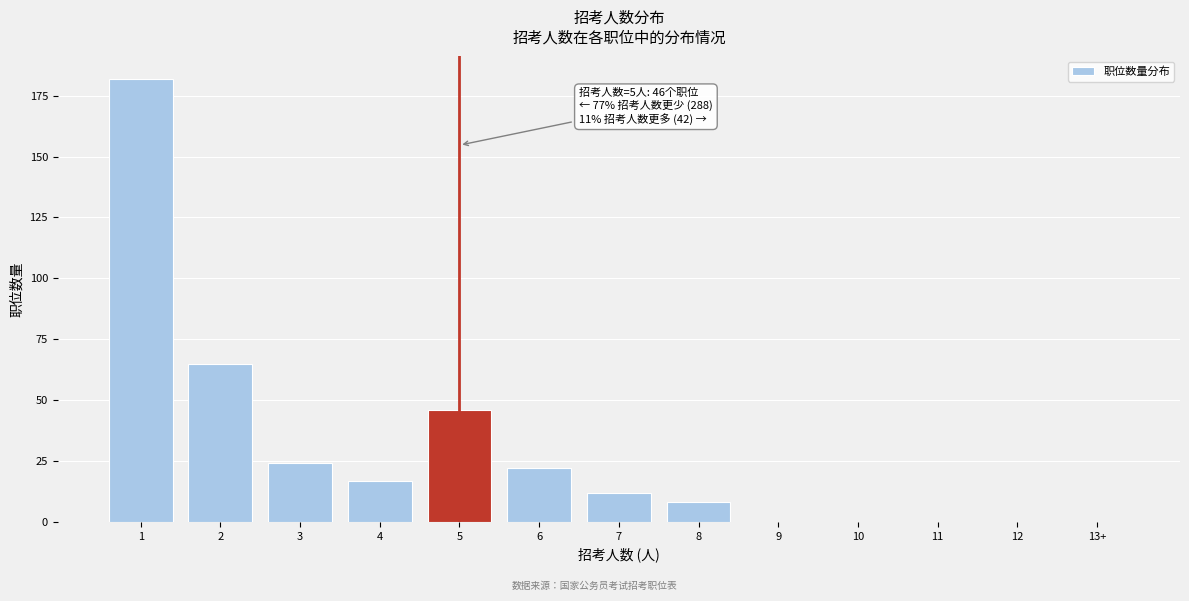

Reading left to right, extract all data points from this chart.

1=182	2=65	3=24	4=17	5=46	6=22	7=12	8=8	9=0	10=0	11=0	12=0	13+=0